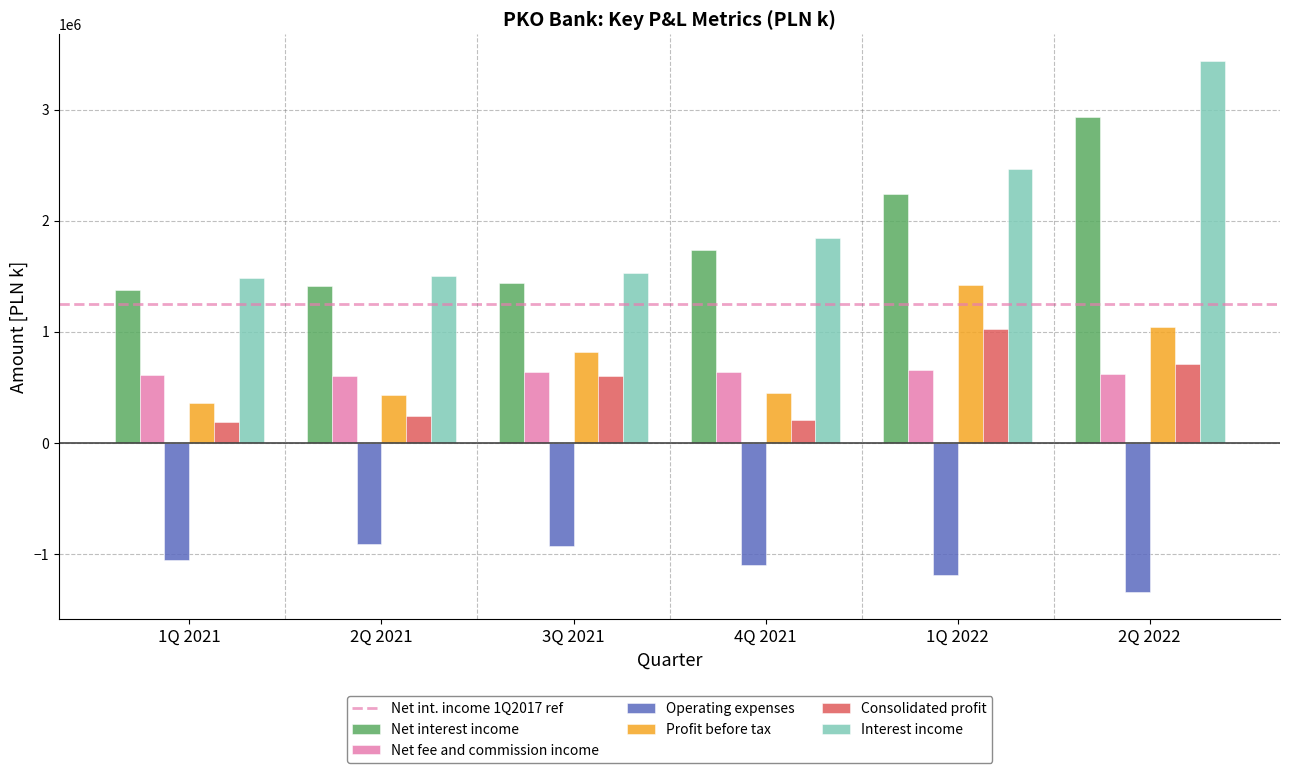

What position from the right is 4Q 2021?

3